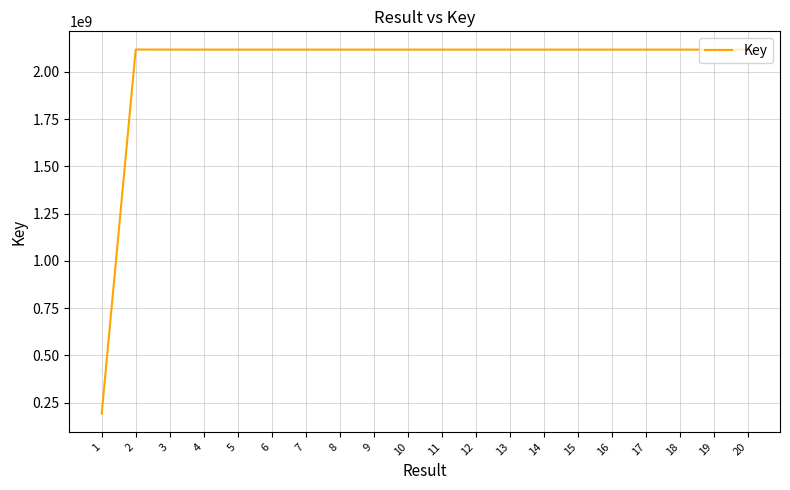

Is it true that the value at 17 is 2117888714?

True